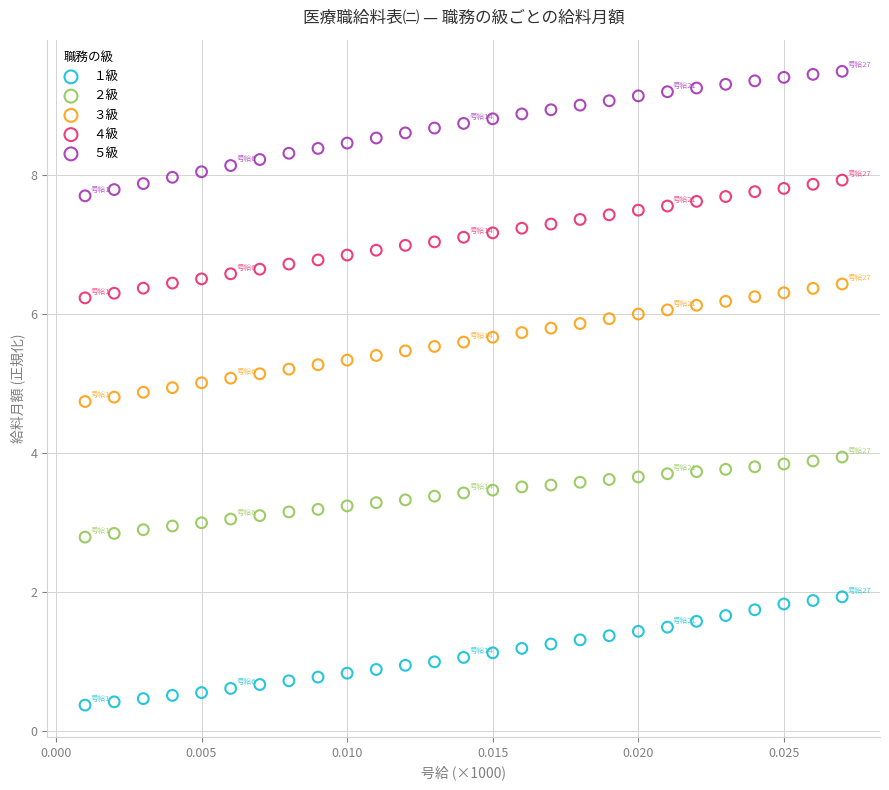

Which series contains the highest Y value?

５級